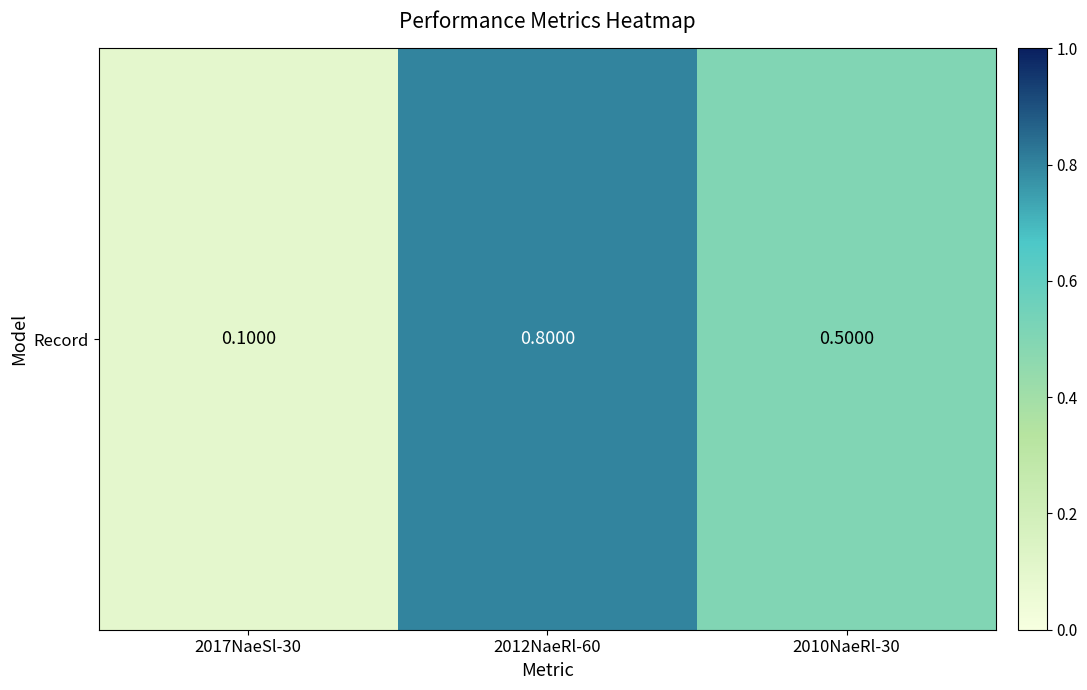

What is the difference between the values at 2010NaeRl-30 and 2017NaeSl-30?

0.4